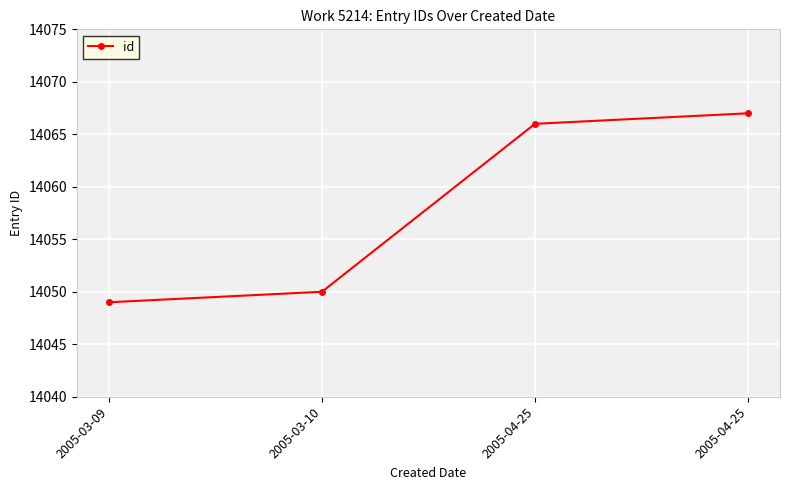

Reading left to right, list all the values displayed in this chart.

2005-03-09=14049	2005-03-10=14050	2005-04-25=14066	2005-04-25=14067